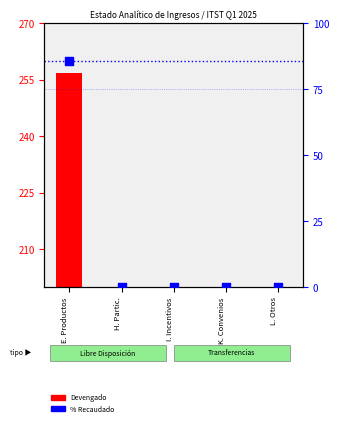

Which series has the largest total across all categories?

Devengado